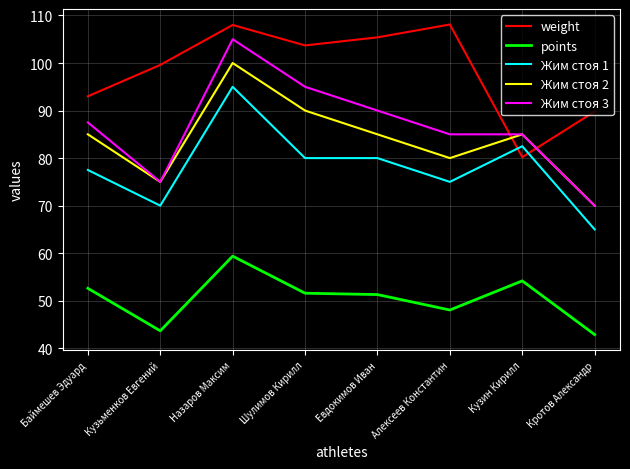

True or false: Жим стоя 1 has a value of 80.0 at Евдокимов Иван.

True